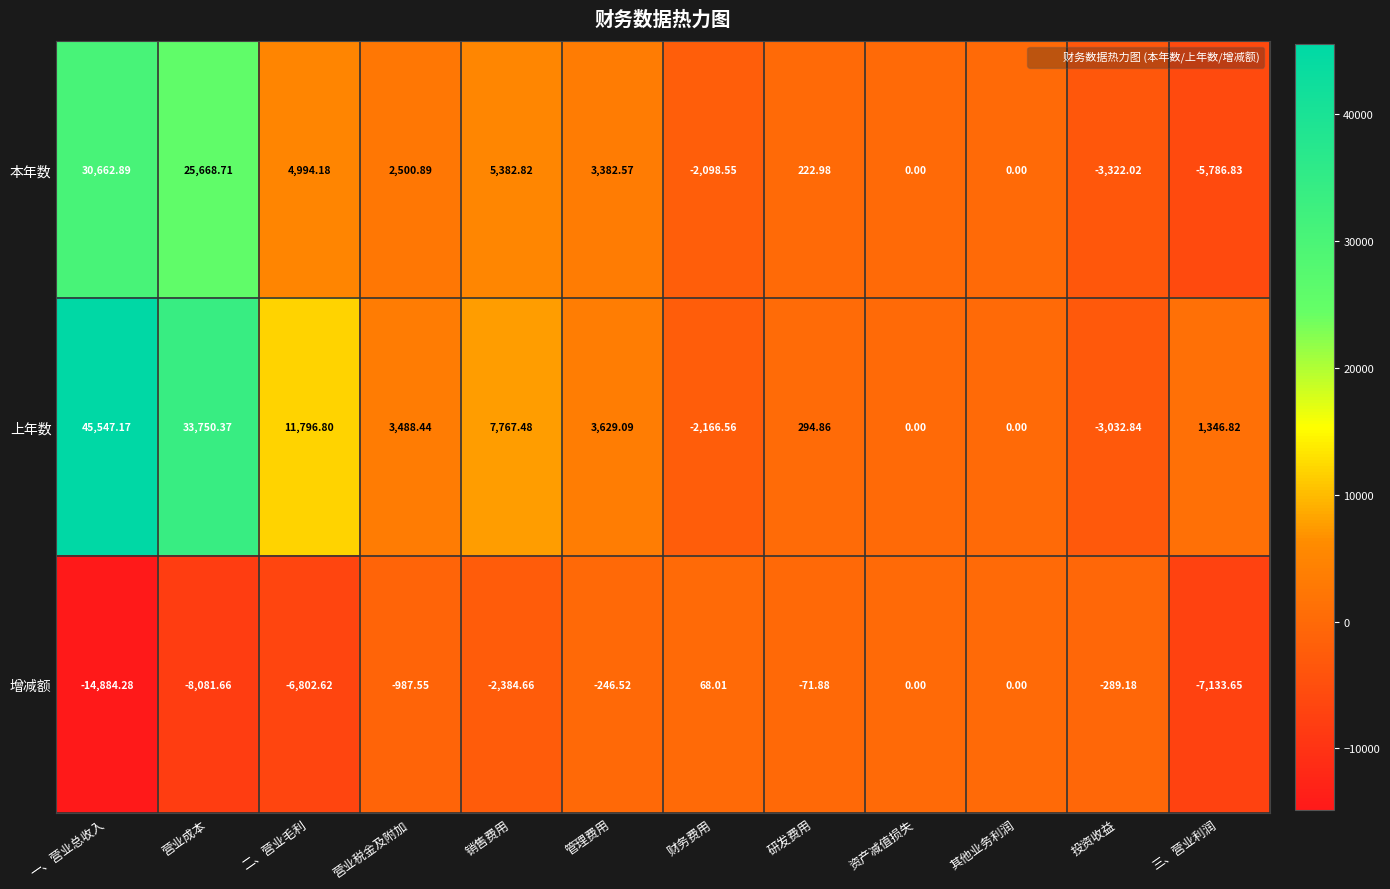

Which category has the highest value across all series?

一、营业总收入